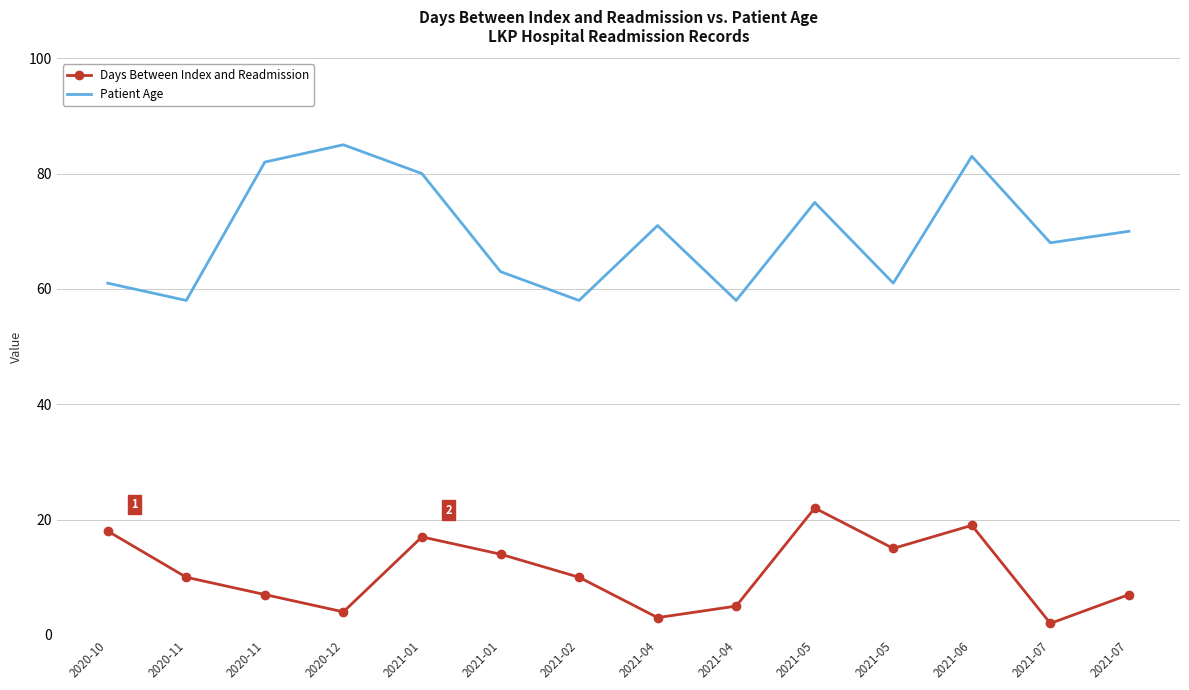

How many distinct data groups are displayed?

2